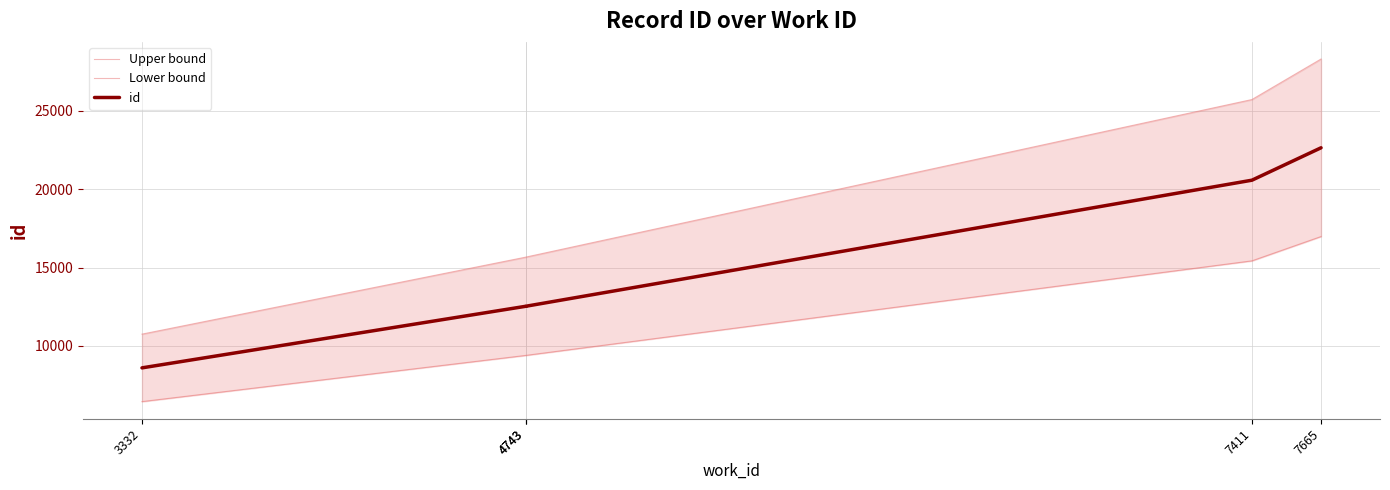

Does the chart display data point markers on the line(s)?

No